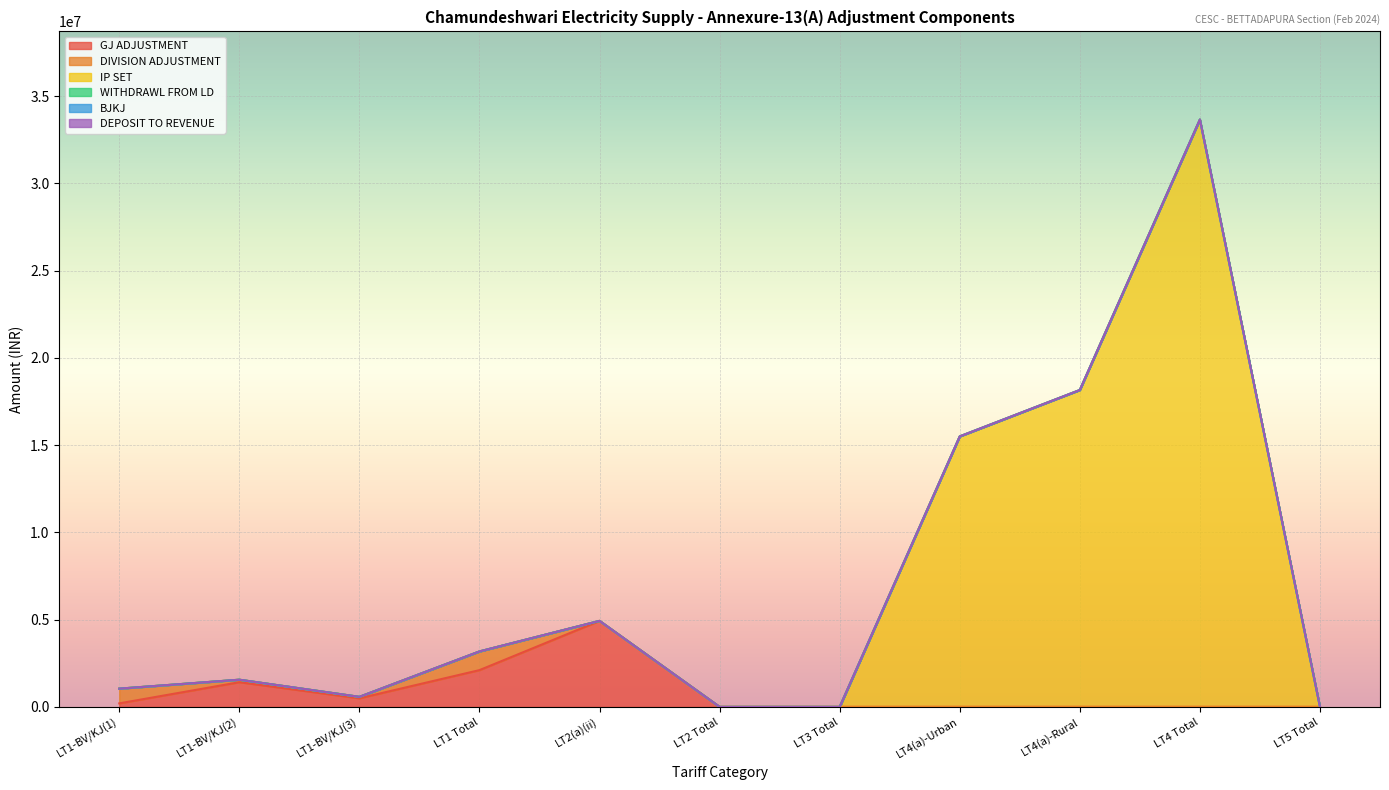

What position from the right is LT2 Total?

6